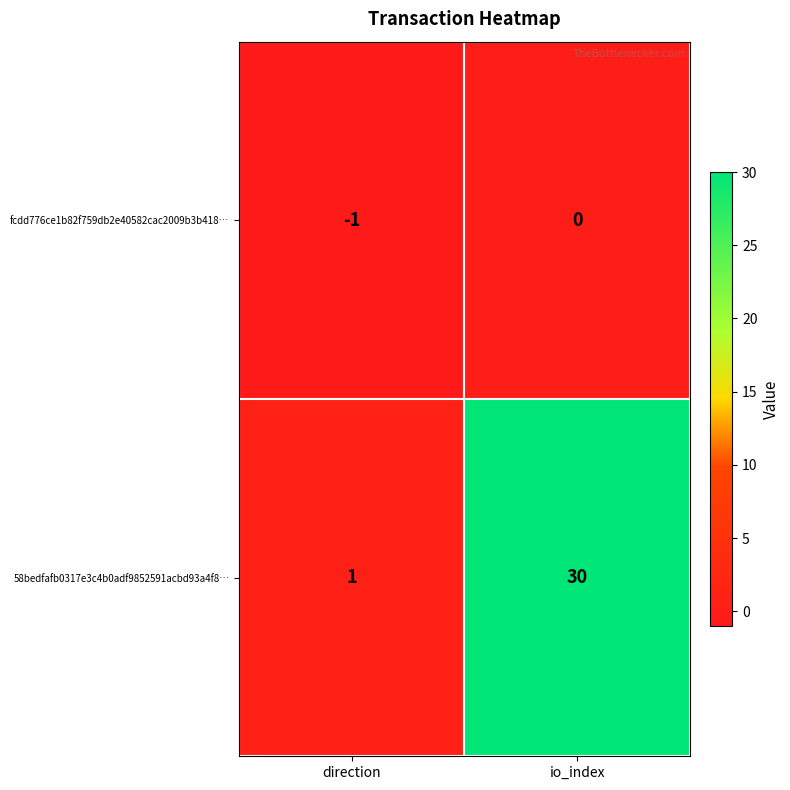

At how many categories does at least one series exceed 15?

1